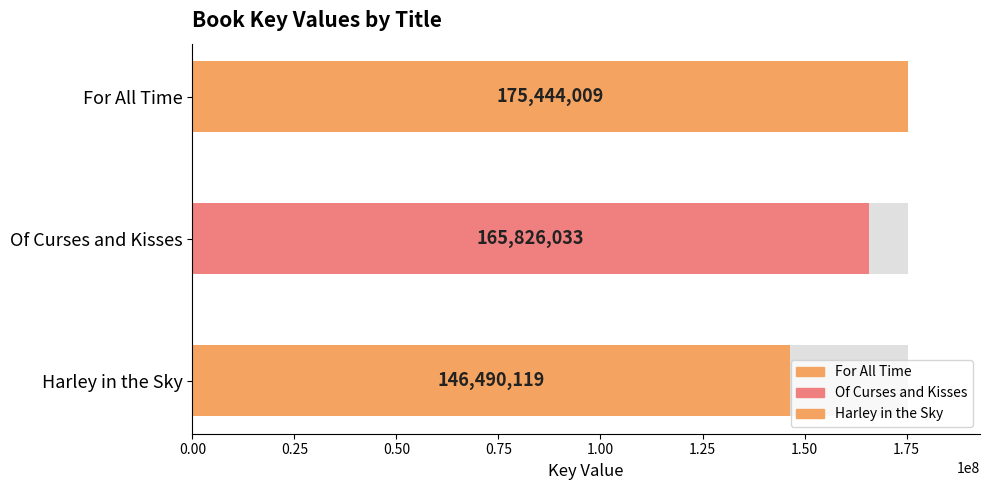

Reading right to left, list all the values displayed in this chart.

146490119	165826033	175444009